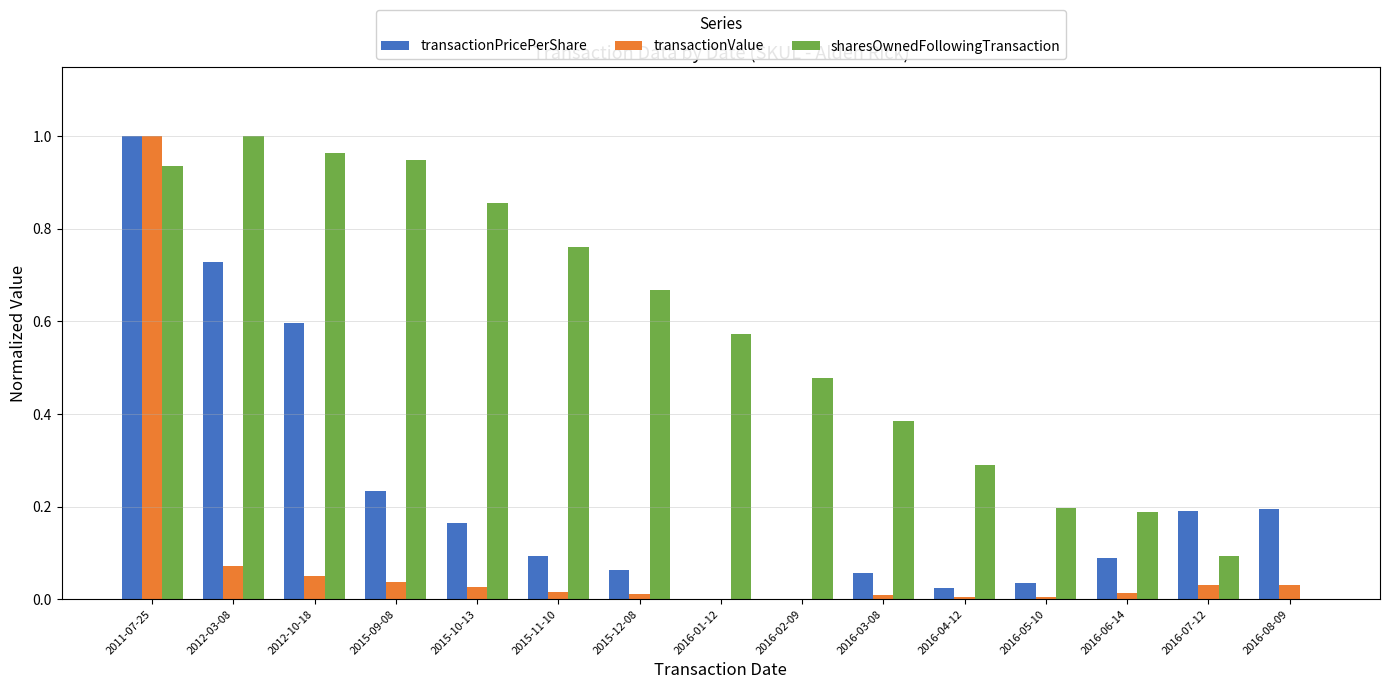

Are the bars grouped side by side (vs. stacked)?

Yes